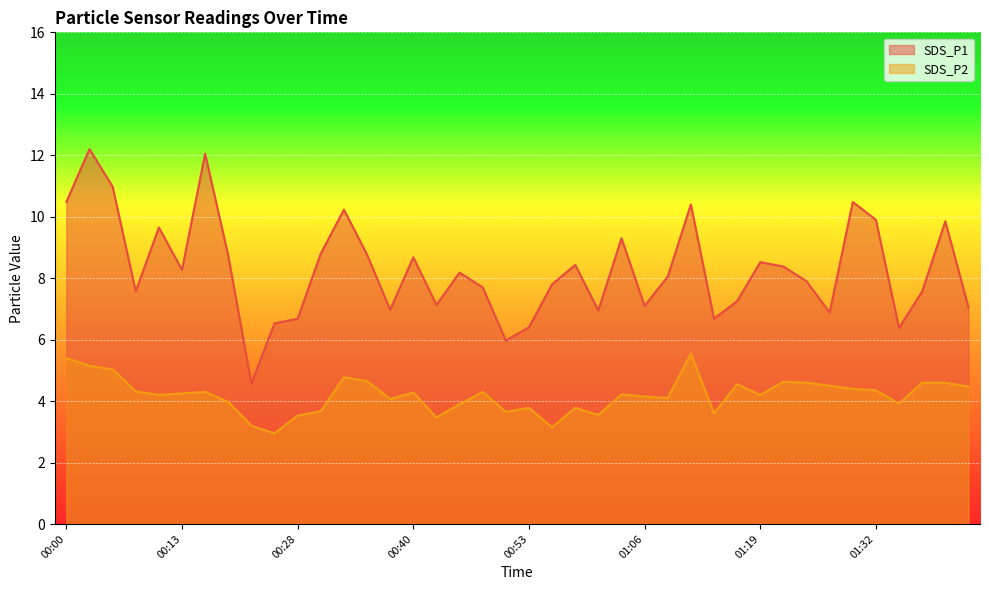

List the series in order of their overall mean, lowest first.

SDS_P2, SDS_P1